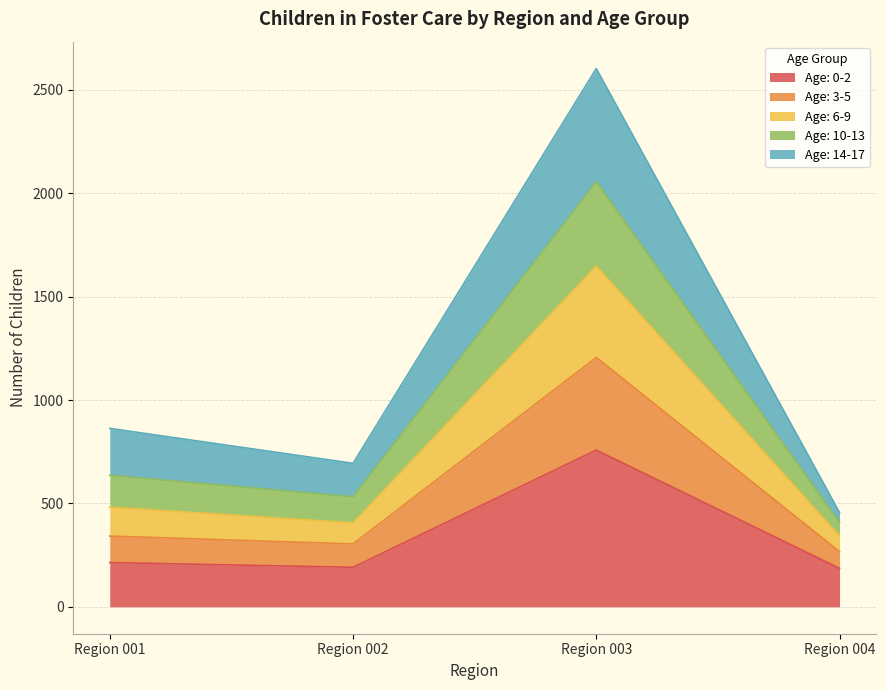

At which category is the sum across all series the highest?

Region 003